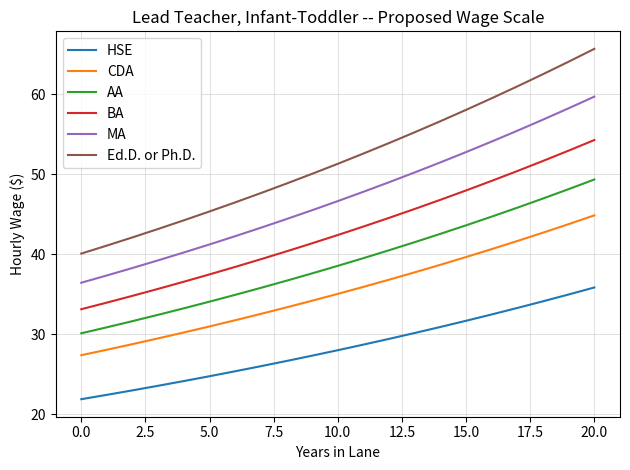

At how many categories does at least one series exceed 23?

21